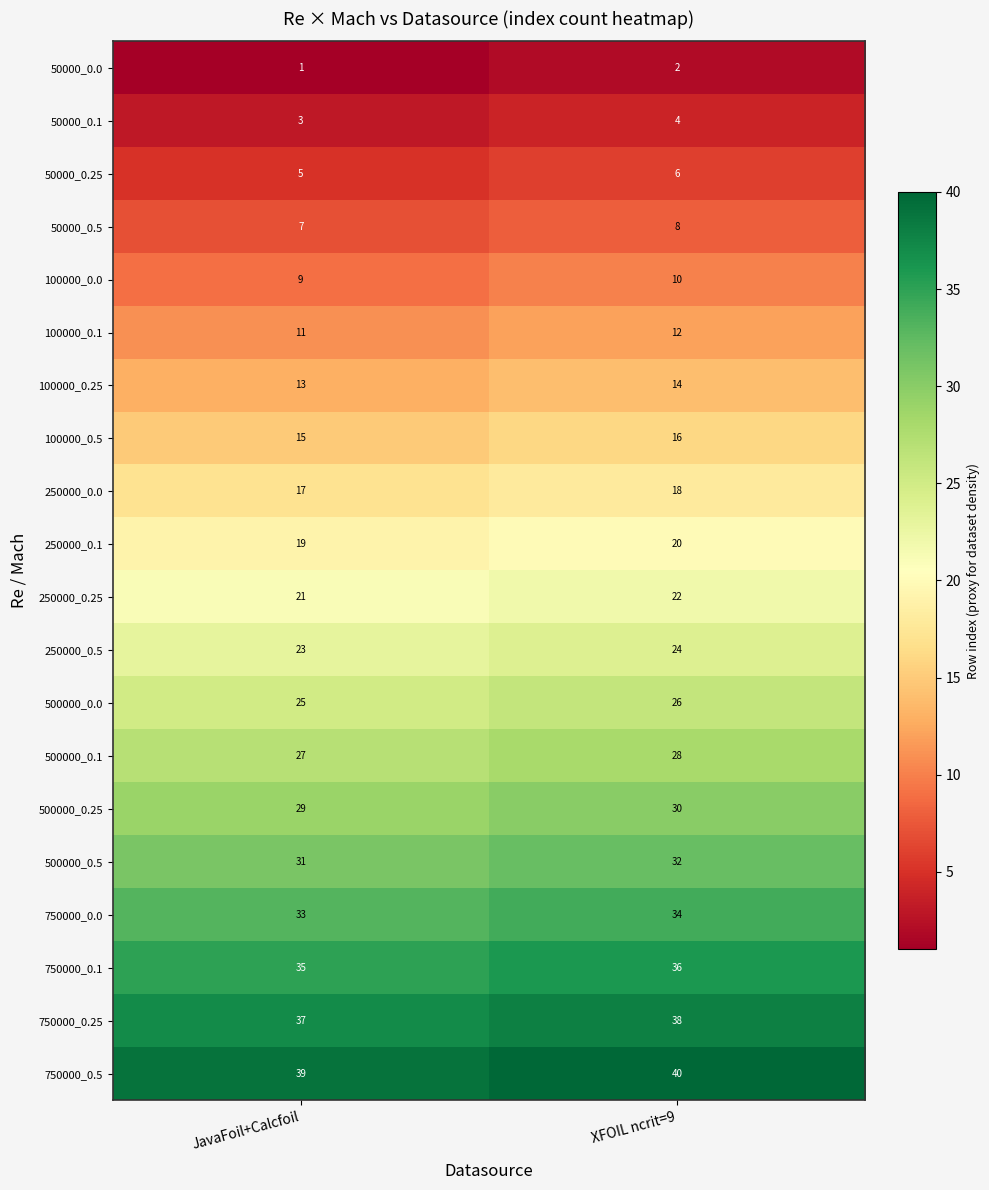

What is the sum of the 100000_0.1 values at JavaFoil+Calcfoil and XFOIL ncrit=9?

23